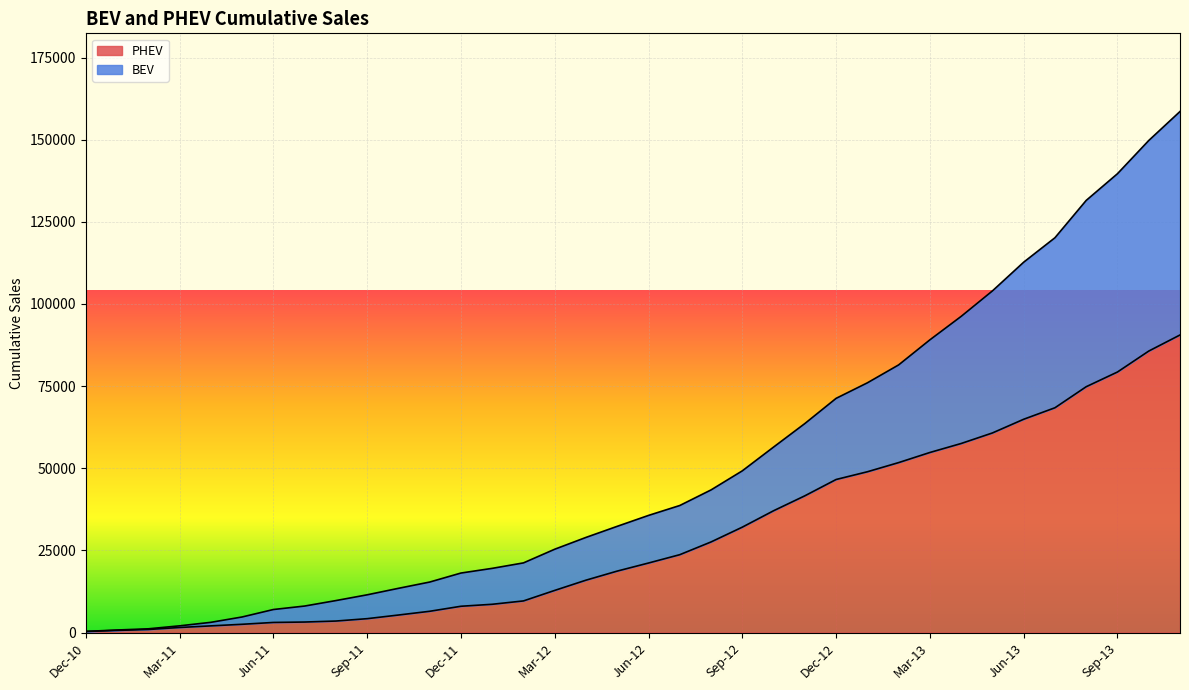

Is it true that BEV equals 18108 at Dec-11?

True